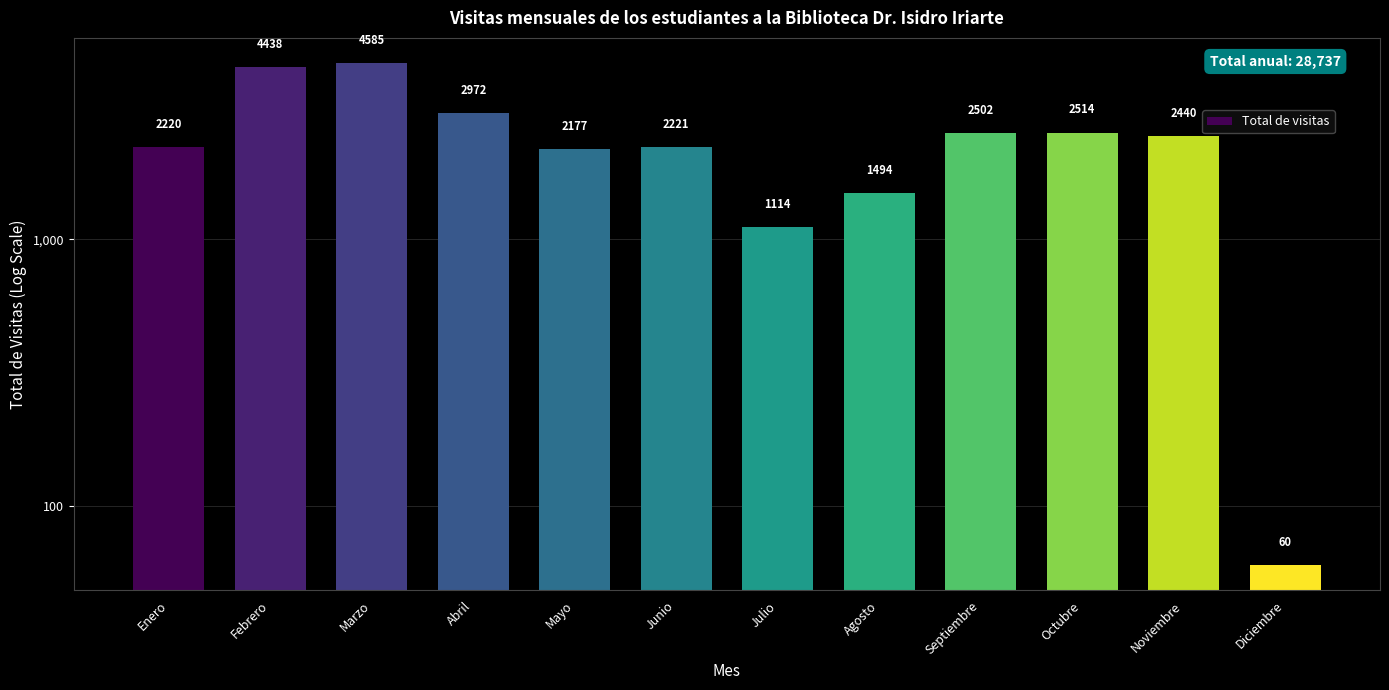

What is the sum of the values at Septiembre and Mayo?

4679